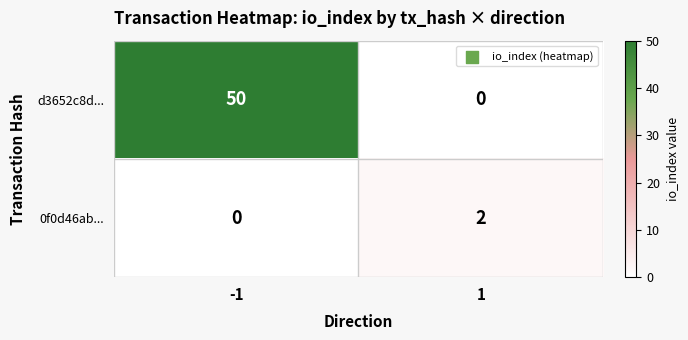

What is the sum of the d3652c8d... values at 1 and -1?

50